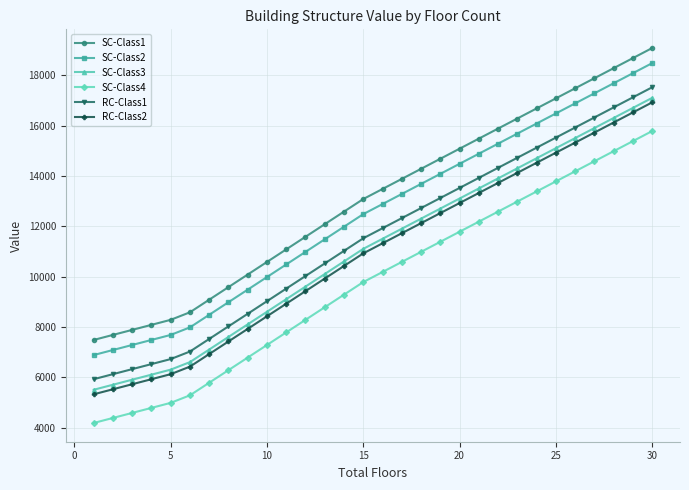

What is the average value of the SC-Class3 series?

11083